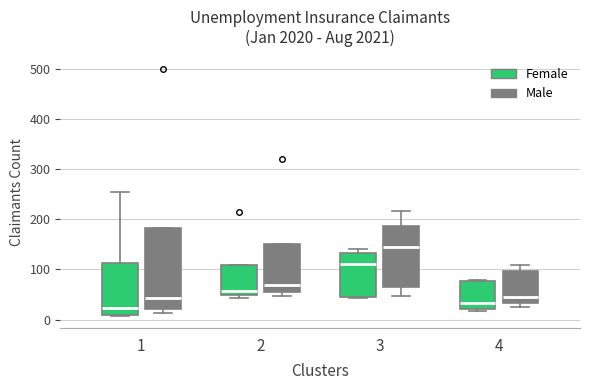

Reading left to right, read every box against the y-axis: the position of its median line, the range the box covers, and the ends of its whiskers. The values are not printed on the chart, so give them approximately, as read against the axis.

1 (Female): median 20, box 10 to 110, whiskers 10 to 260
1 (Male): median 40, box 20 to 180, whiskers 10 to 180
2 (Female): median 60, box 50 to 110, whiskers 40 to 110
2 (Male): median 70, box 60 to 150, whiskers 50 to 150
3 (Female): median 110, box 50 to 130, whiskers 40 to 140
3 (Male): median 140, box 70 to 190, whiskers 50 to 220
4 (Female): median 30, box 20 to 80, whiskers 20 (just below the box's lower edge) to 80
4 (Male): median 50, box 30 to 100, whiskers 30 (just below the box's lower edge) to 110